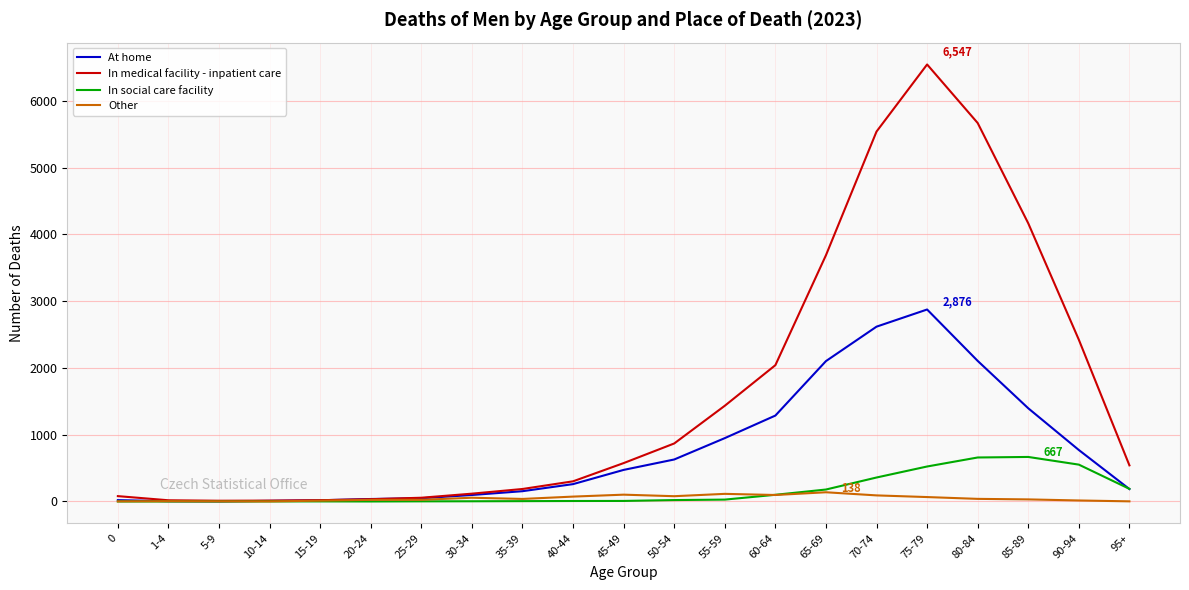

Which category has the highest value in the In medical facility - inpatient care series?

75-79